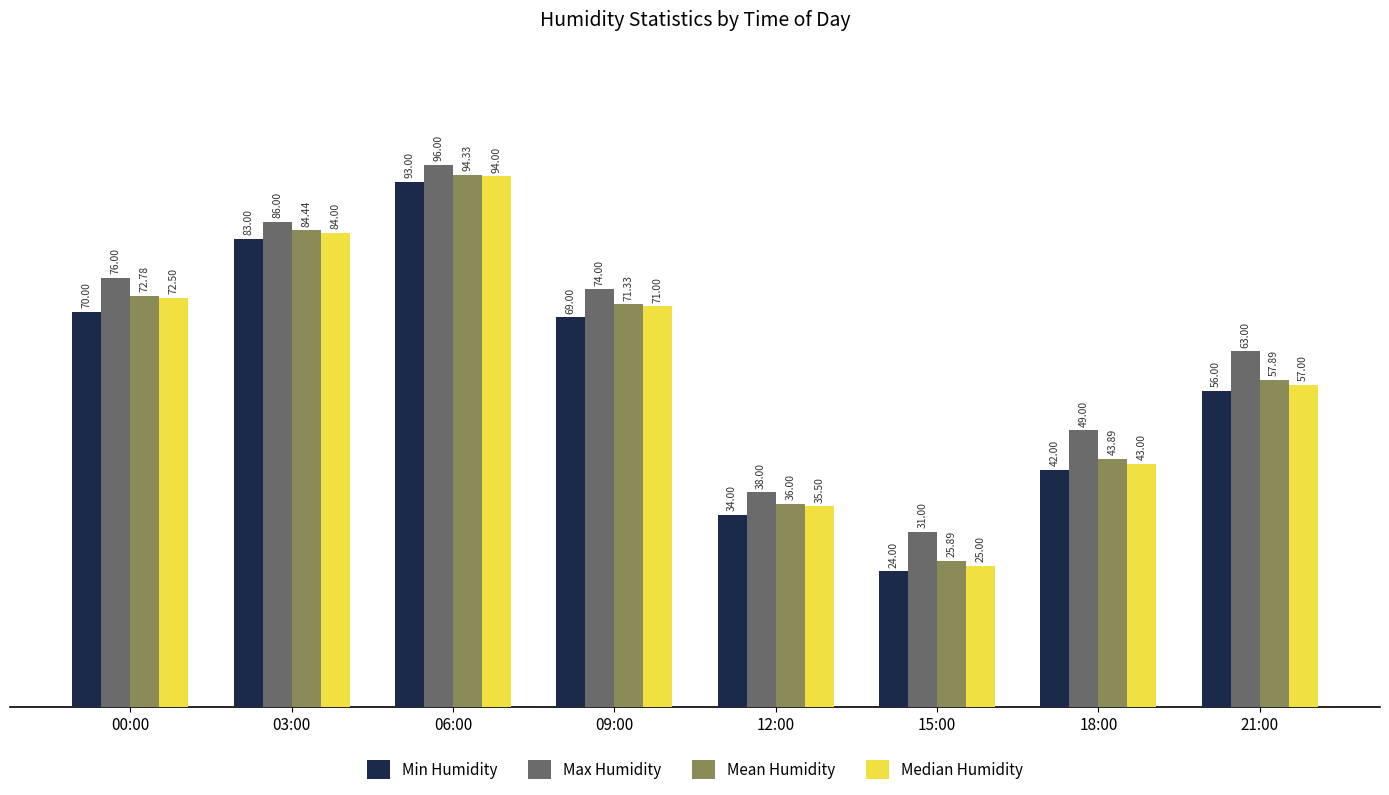

Which series changed the most between 06:00 and 12:00?

Min Humidity